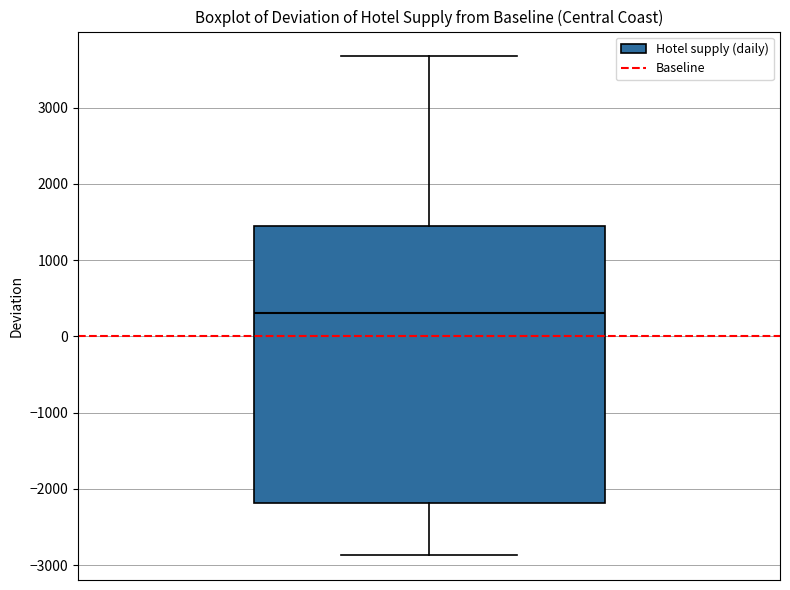

Read this box plot against the y-axis: the position of the median line, the range covered by the box, and the ends of both whiskers. The values are not printed on the chart, so give them approximately, as read against the axis.

median 300, box -2200 to 1500, whiskers -2900 to 3700